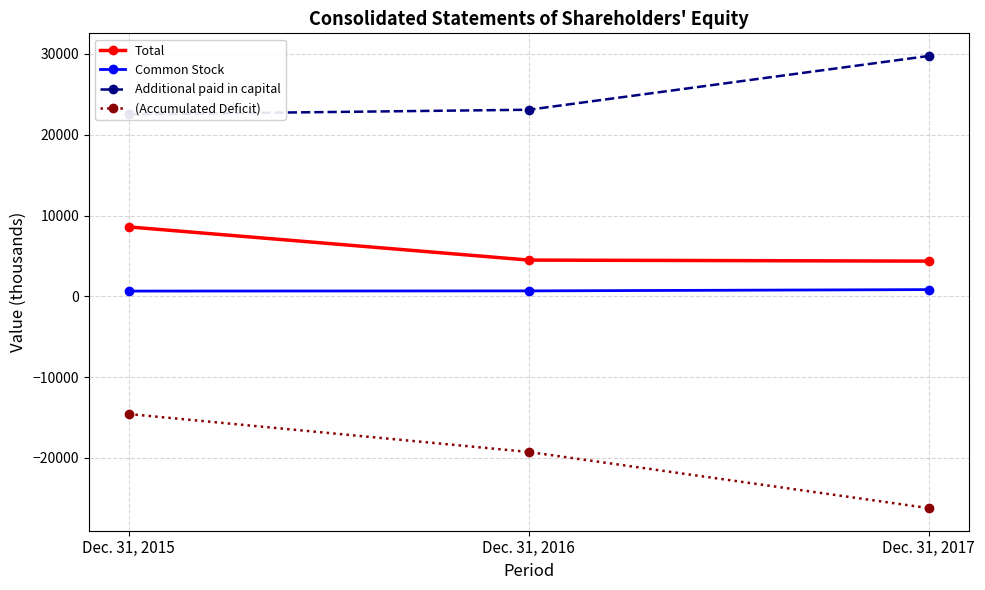

Between Dec. 31, 2017 and Dec. 31, 2015, which is larger?

Dec. 31, 2015